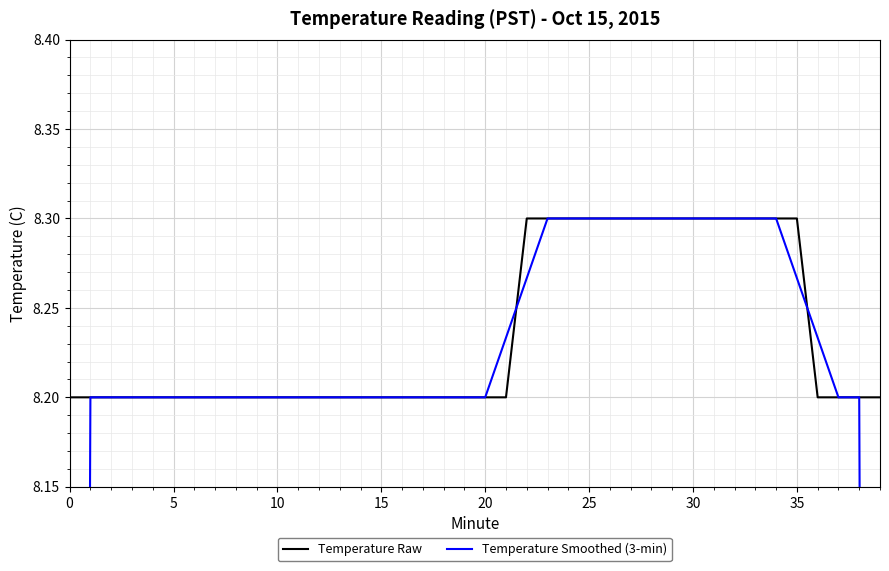

What is the label of the 36th point from the left?

35